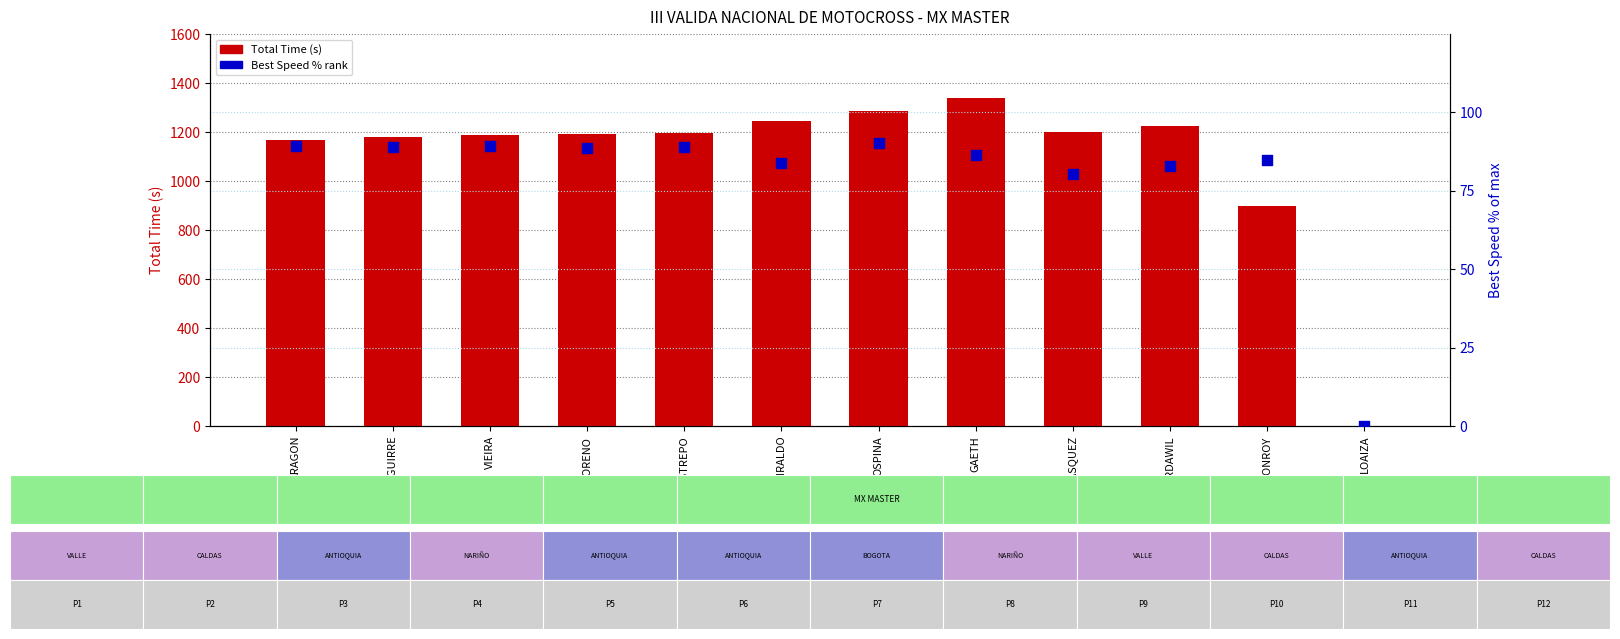

Is the value of Best Speed % rank at VASQUEZ greater than the value of Total Time (s) at OSPINA?

No